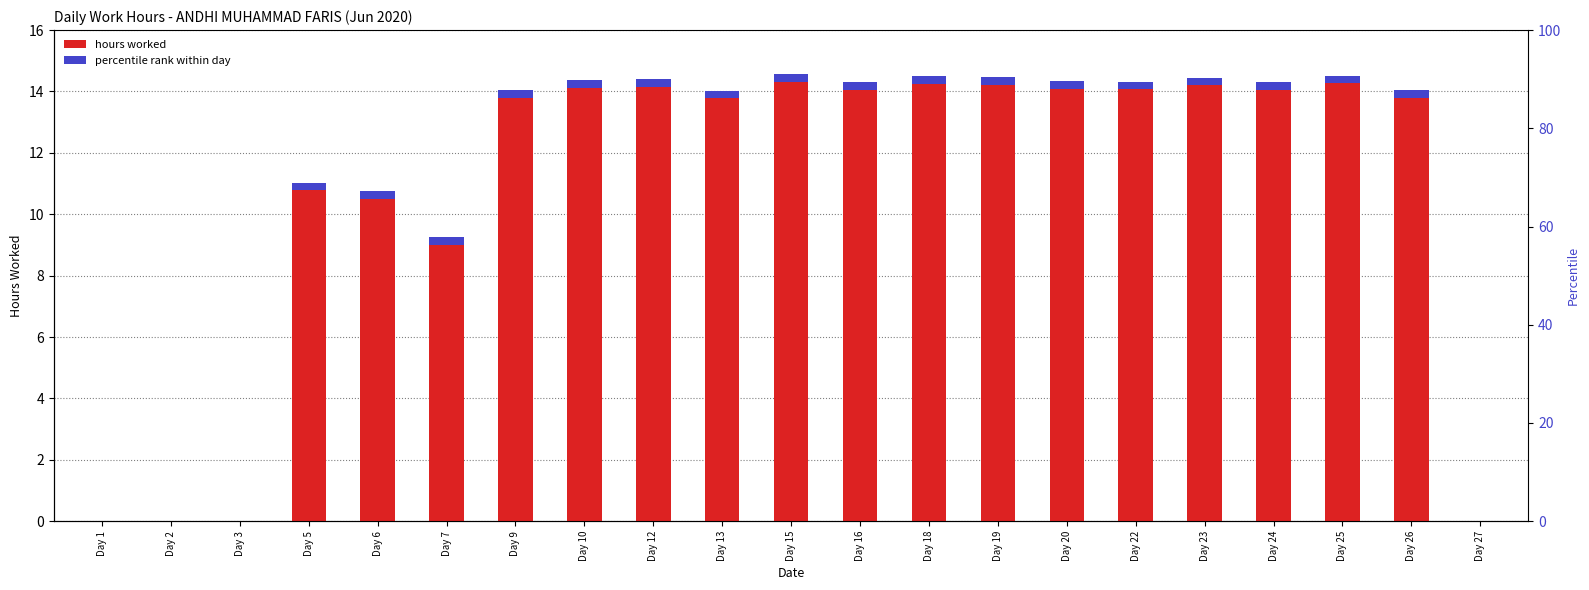

Rank the categories by value from lowest to highest.

Day 1, Day 2, Day 3, Day 27, Day 7, Day 6, Day 5, Day 13, Day 9, Day 26, Day 24, Day 16, Day 22, Day 20, Day 10, Day 12, Day 23, Day 19, Day 18, Day 25, Day 15